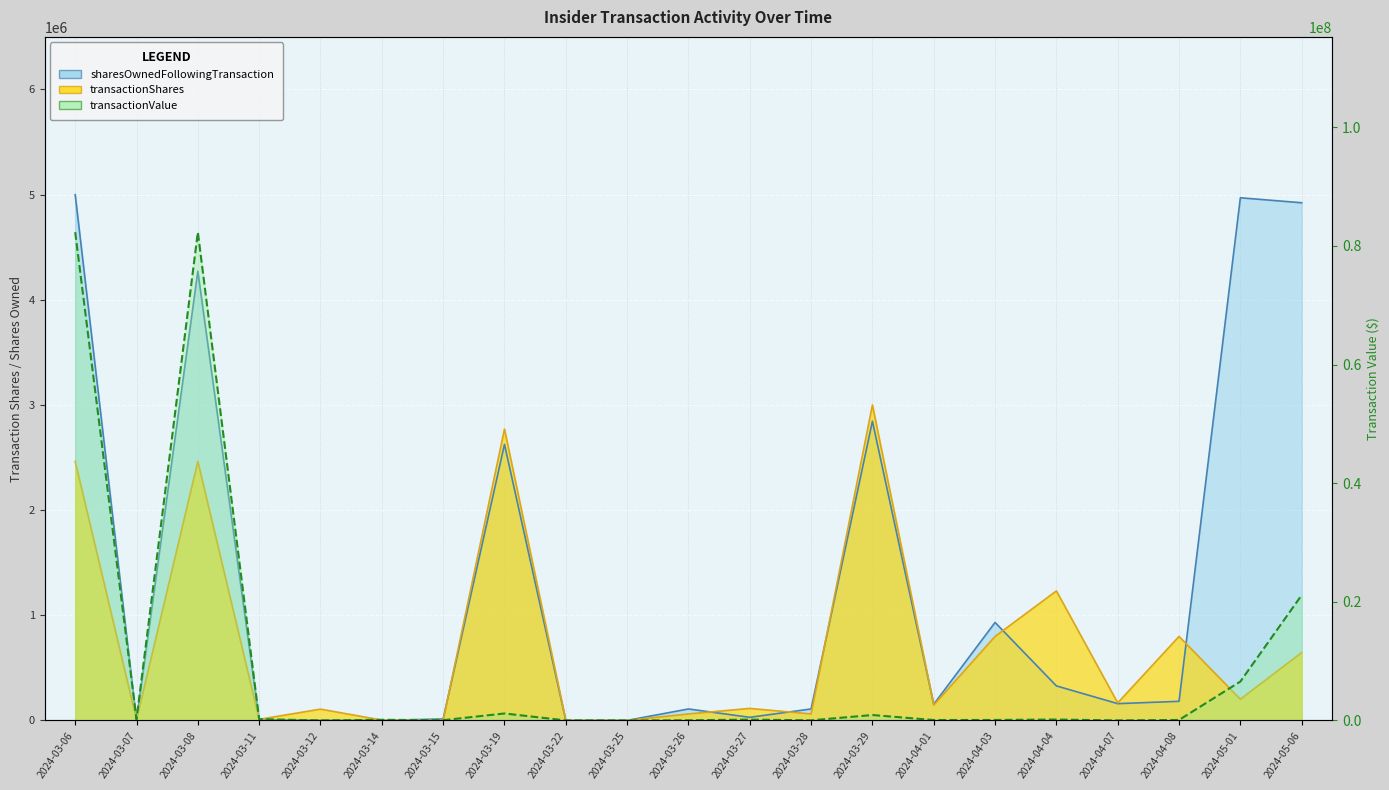

Is the value of transactionShares at 2024-03-07 greater than the value of transactionValue at 2024-03-15?

No